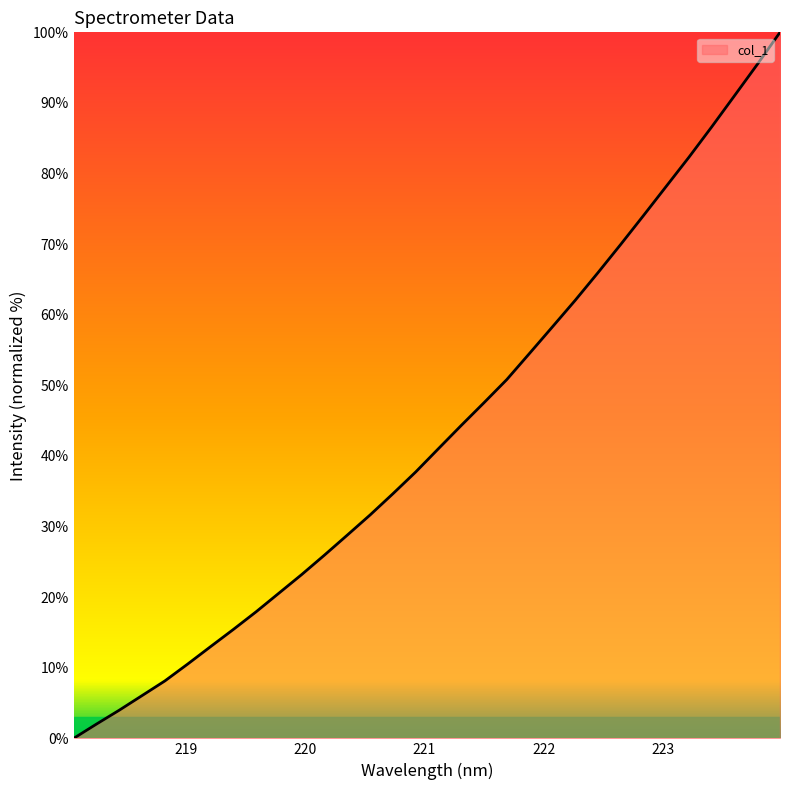

What is the greatest value displayed?

100.0